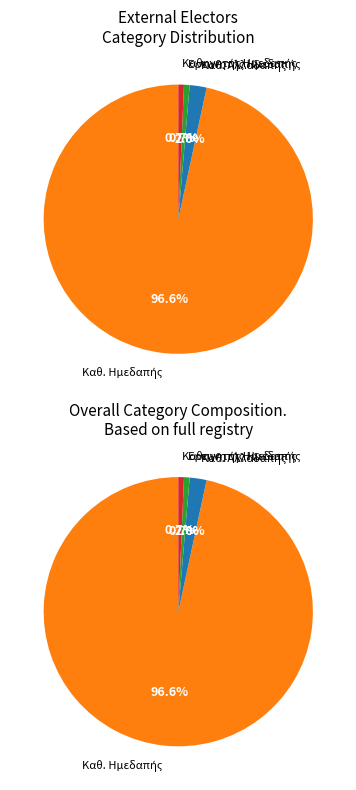

Is there any slice that represents more than half of the pie?

Yes